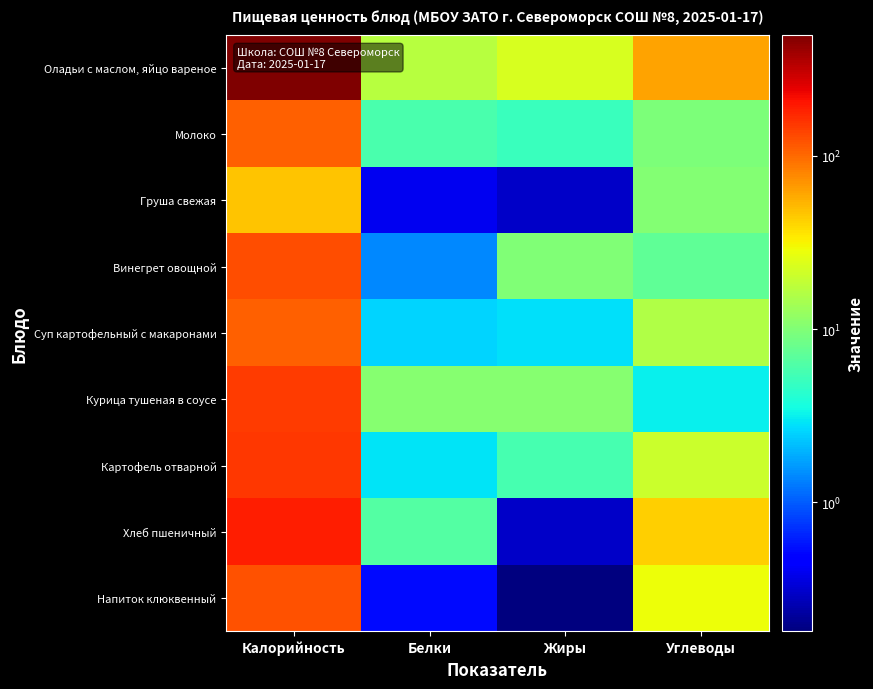

Reading left to right, extract all data points from this chart.

Оладьи с маслом, яйцо вареное: Калорийность=501.0	Белки=17.0	Жиры=23.0	Углеводы=61.0
Молоко: Калорийность=107.0	Белки=5.8	Жиры=5.0	Углеводы=9.6
Груша свежая: Калорийность=47.0	Белки=0.4	Жиры=0.3	Углеводы=10.3
Винегрет овощной: Калорийность=125.0	Белки=1.4	Жиры=10.0	Углеводы=7.2
Суп картофельный с макаронами: Калорийность=109.0	Белки=2.6	Жиры=2.8	Углеводы=15.7
Курица тушеная в соусе: Калорийность=149.4	Белки=10.5	Жиры=10.5	Углеводы=3.2
Картофель отварной: Калорийность=150.0	Белки=2.9	Жиры=5.7	Углеводы=20.0
Хлеб пшеничный: Калорийность=188.0	Белки=6.4	Жиры=0.3	Углеводы=43.0
Напиток клюквенный: Калорийность=122.6	Белки=0.5	Жиры=0.2	Углеводы=28.9